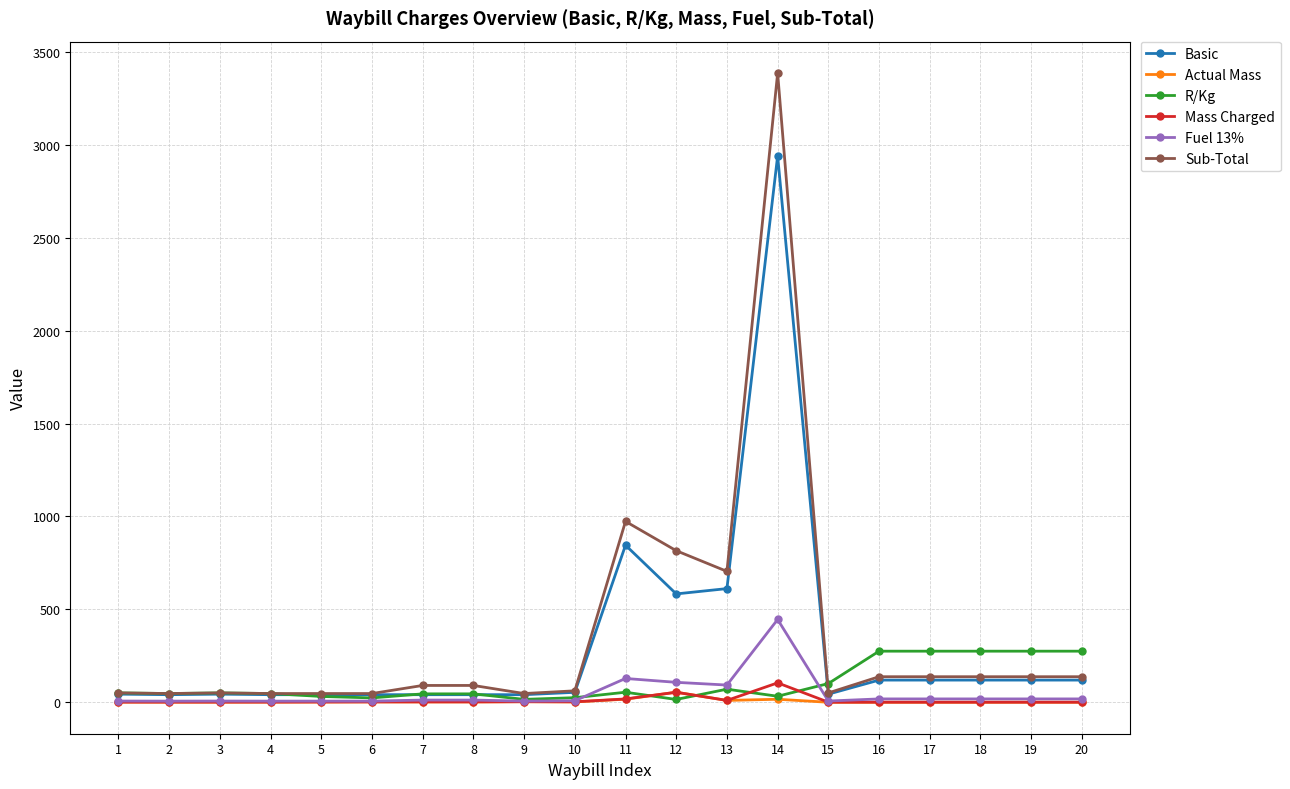

How many distinct data groups are displayed?

6